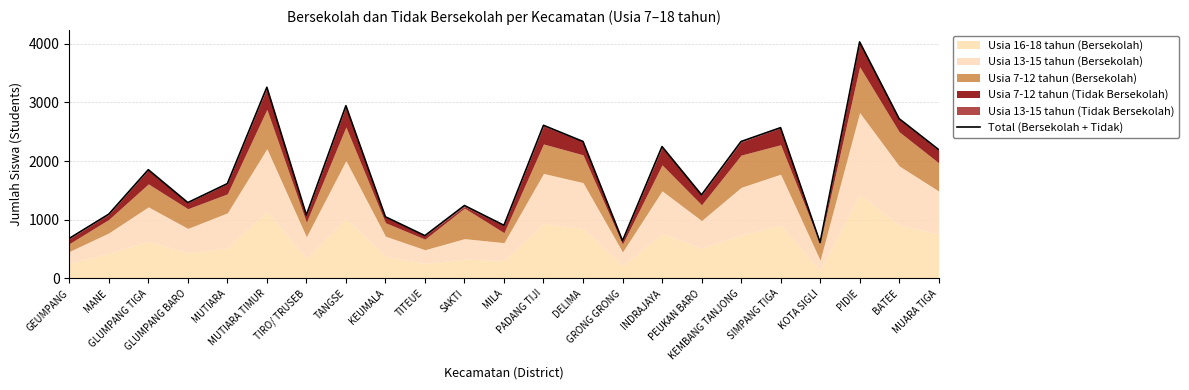

What is the average value?

1802